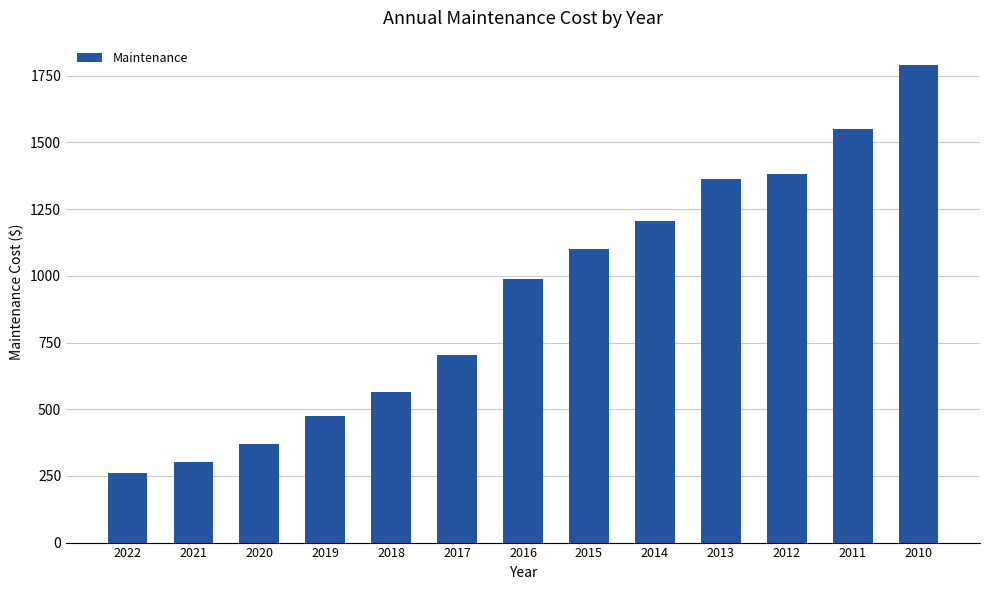

What is the difference between the maximum and minimum values?

1533